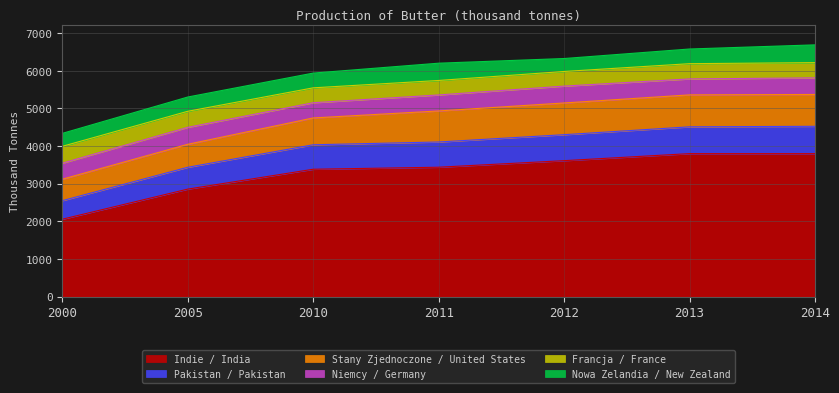

Which series has the widest spread of values?

Indie / India